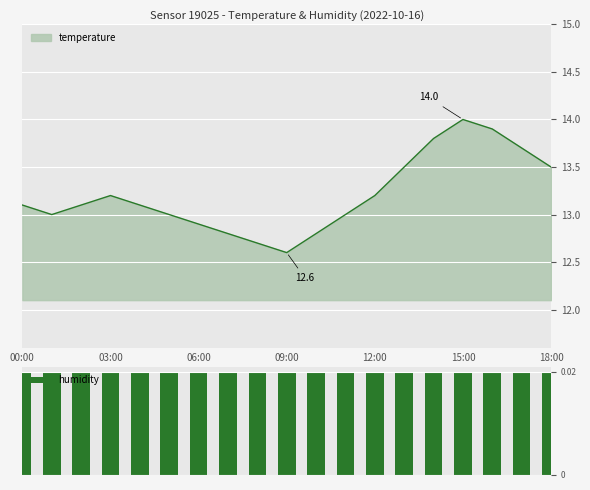

What is the label of the 13th bar from the right?

06:00